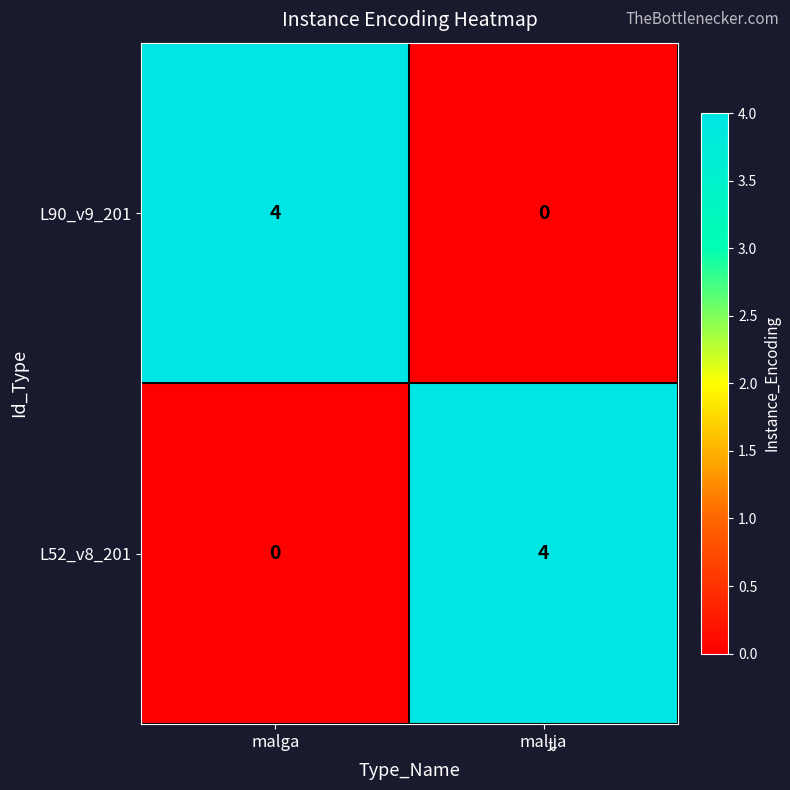

What is the maximum value for L52_v8_201?

4